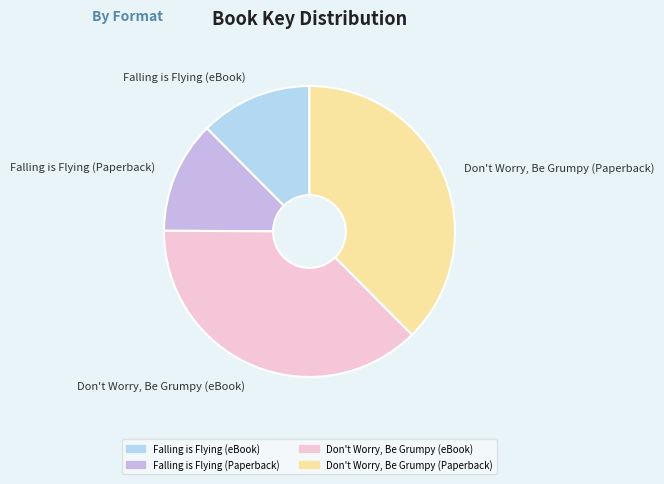

Does any single category account for the majority?

No